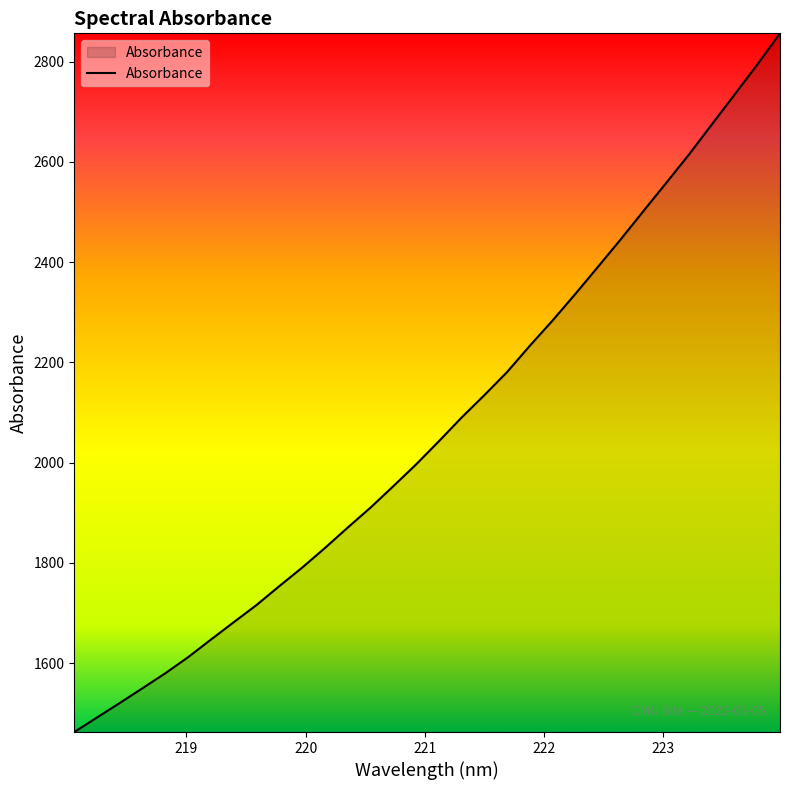

What is the greatest value displayed?

2856.6